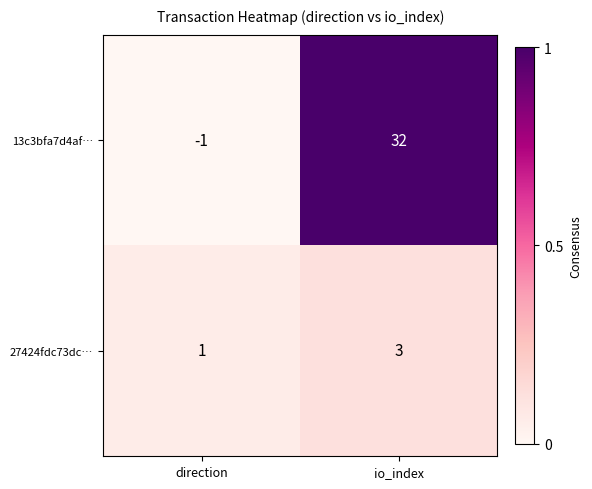

Reading right to left, transcribe all the data shown in this chart.

13c3bfa7d4af…: io_index=32	direction=-1
27424fdc73dc…: io_index=3	direction=1